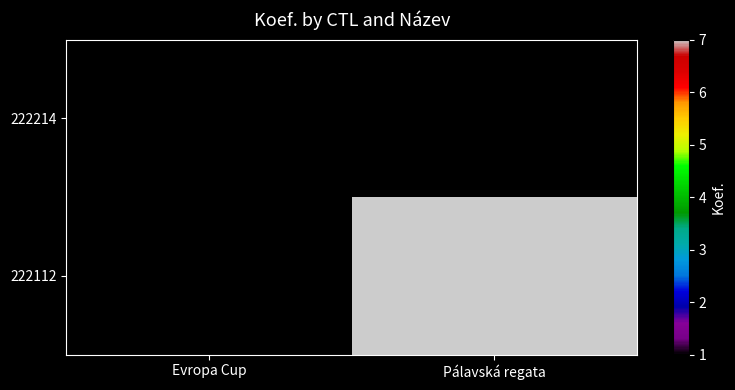

At how many categories does at least one series exceed 6?

1